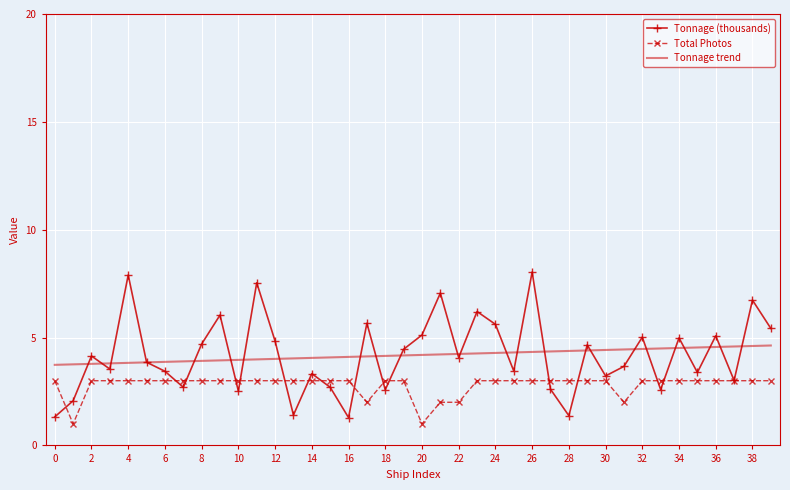

True or false: Tonnage trend and Total Photos cross at least once.

False